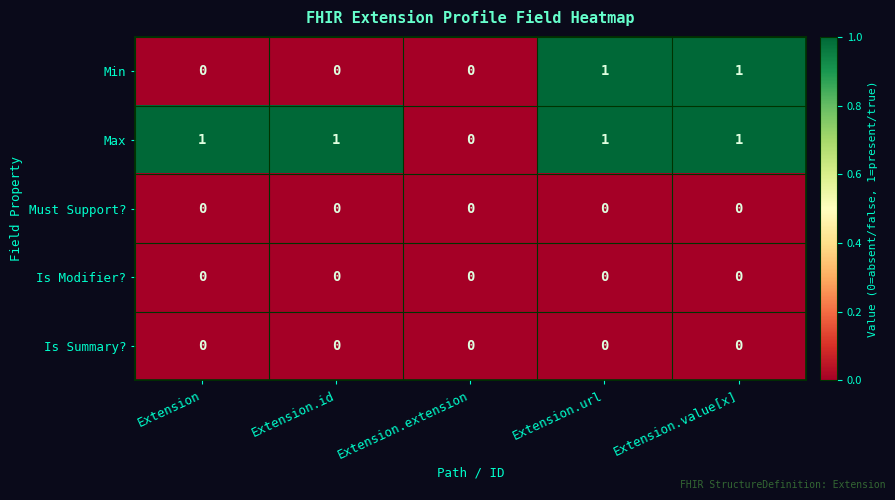

What is the spread (max minus min) of values at Extension.id?

1